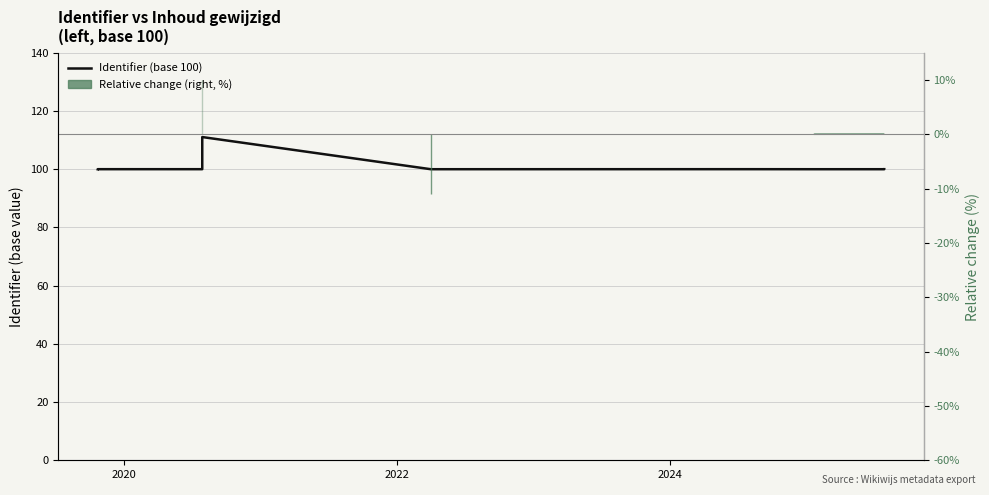

What is the maximum value shown in the chart?

111.0